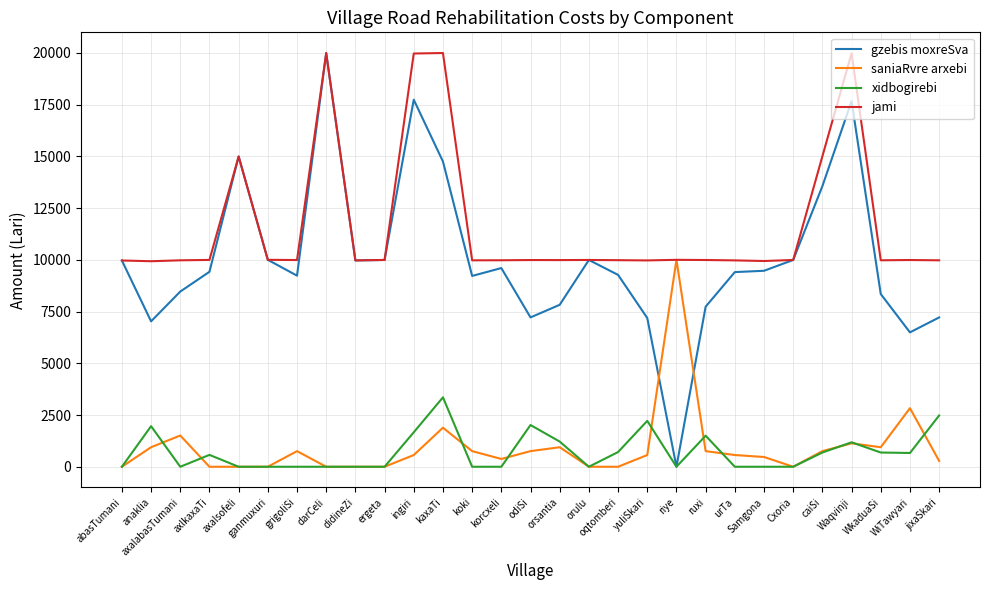

Which series ends up on top after the final intersection of saniaRvre arxebi and gzebis moxreSva?

gzebis moxreSva